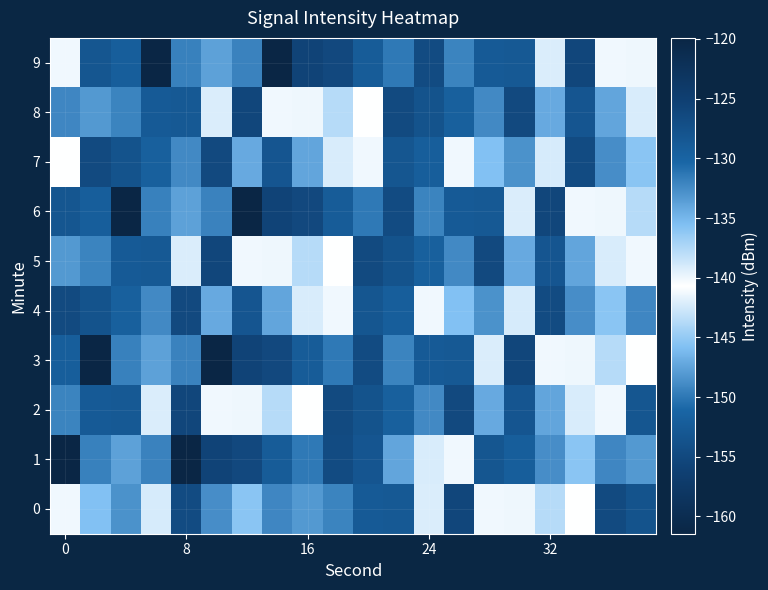

List the series in order of their peak value, highest first.

1, 3, 6, 9, 0, 2, 5, 8, 4, 7